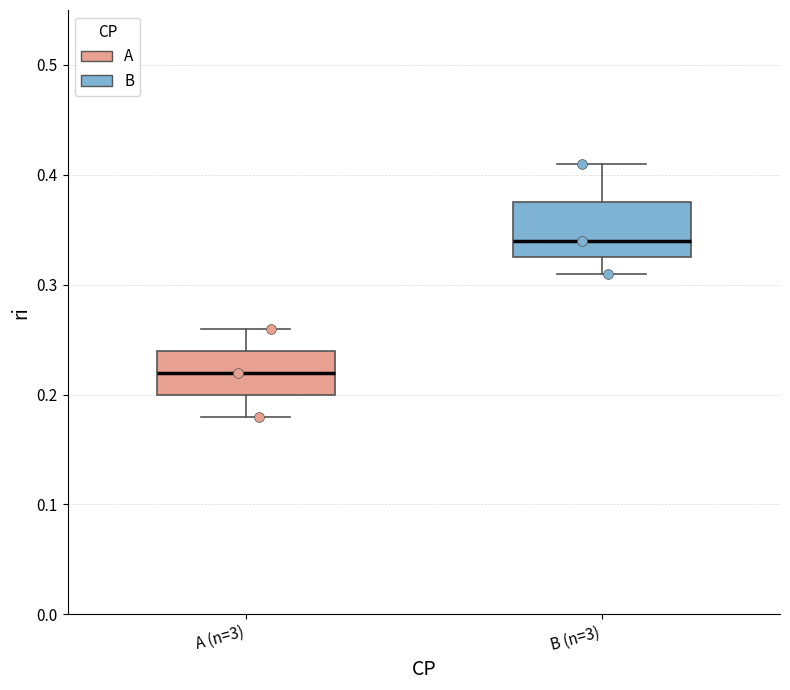

Reading left to right, transcribe this box plot: for each box, give where its median line is, the range the box spans, and where its two whiskers end, as read against the y-axis. The values are not printed on the chart, so give them approximately, as read against the axis.

A (n=3): median 0.22, box 0.20 to 0.24, whiskers 0.18 to 0.26
B (n=3): median 0.34, box 0.33 to 0.38, whiskers 0.31 to 0.41